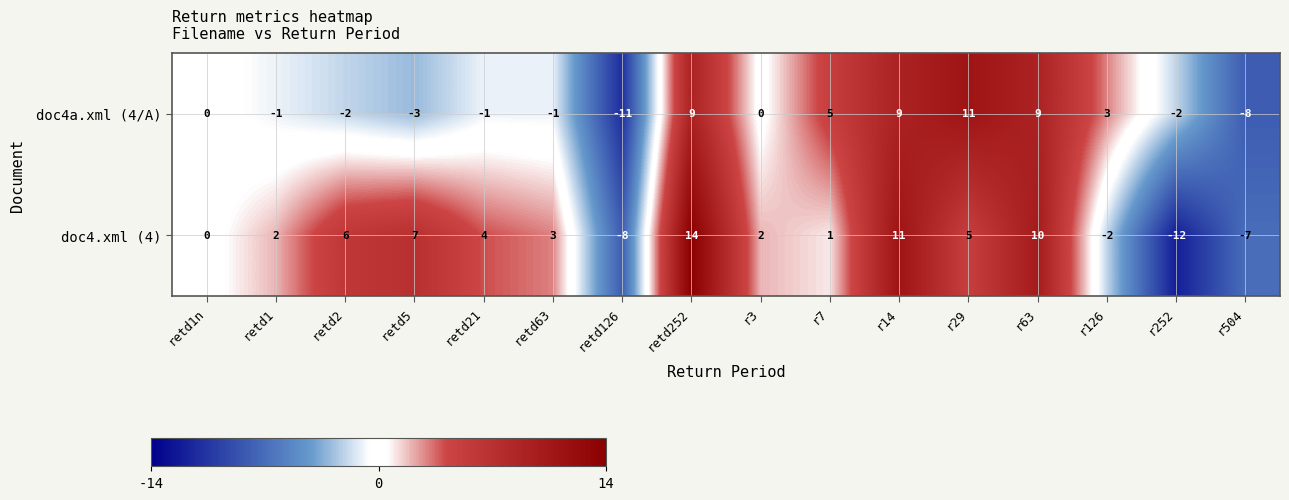

What is the total value across all series at retd252?

23